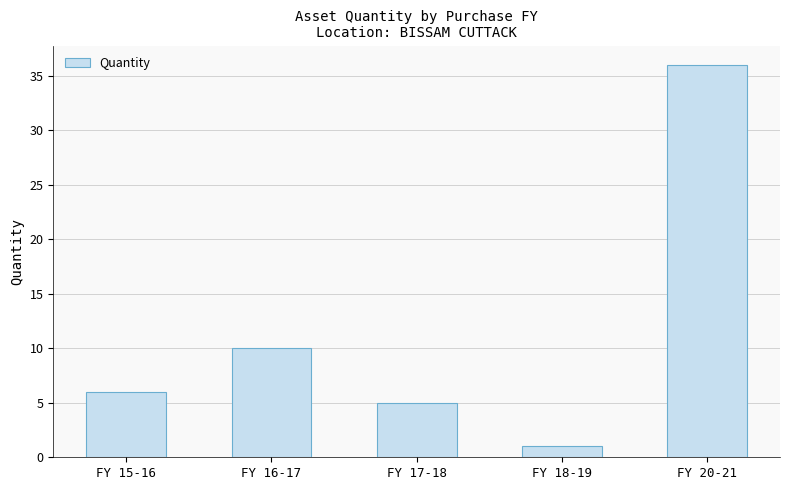

Reading left to right, transcribe all the data shown in this chart.

6	10	5	1	36